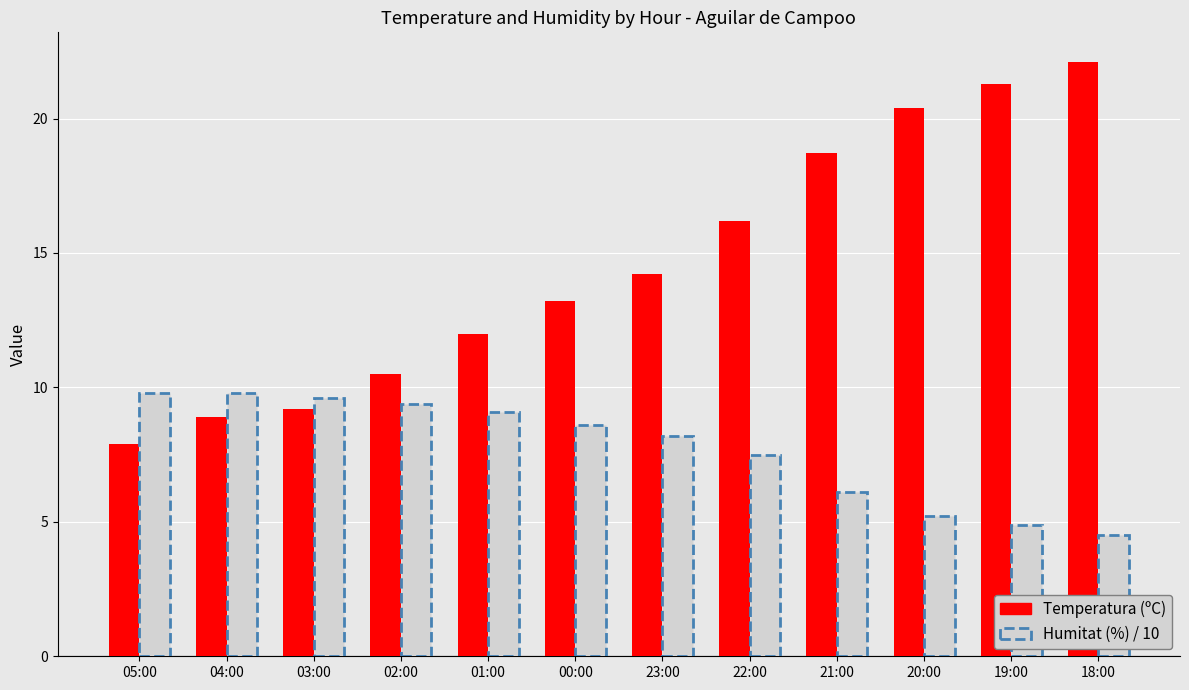

At which label is Temperatura (ºC) closest to 15?

23:00